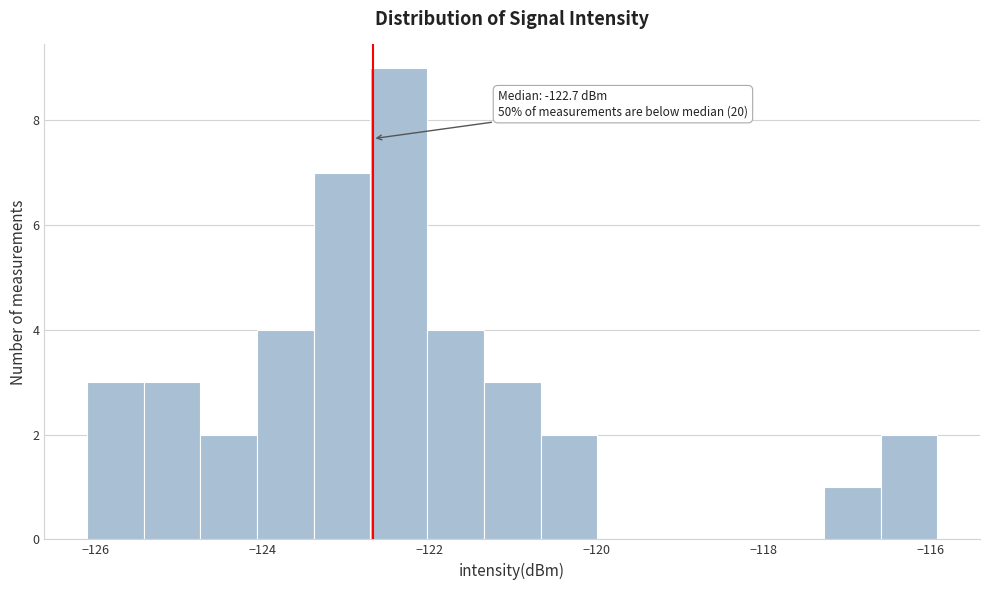

Read against the x-axis, roughly where is the centre of the tallest bar?

-122.4